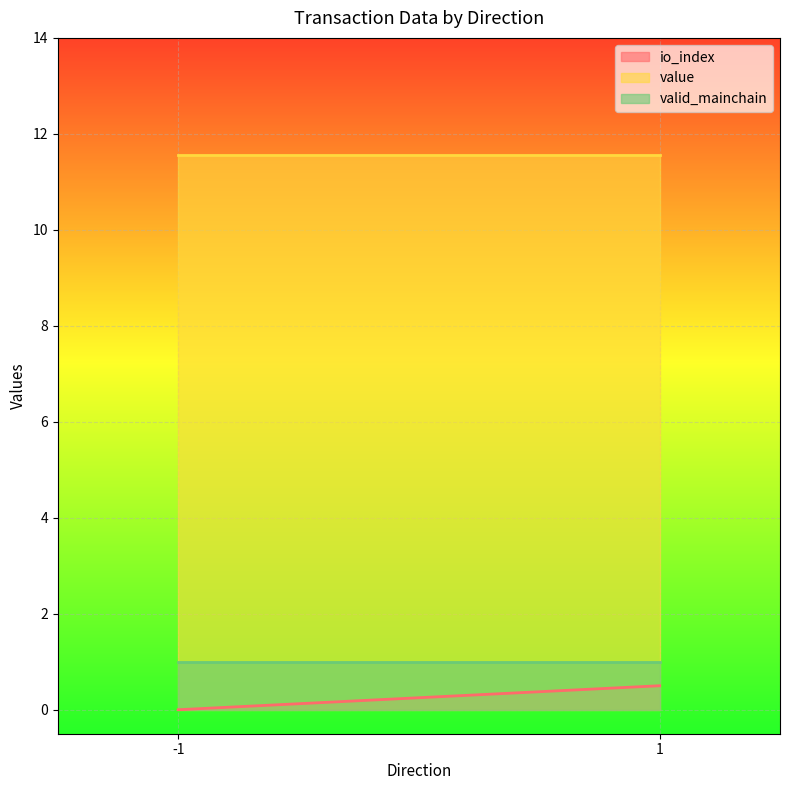

How many lines are shown in the chart?

3